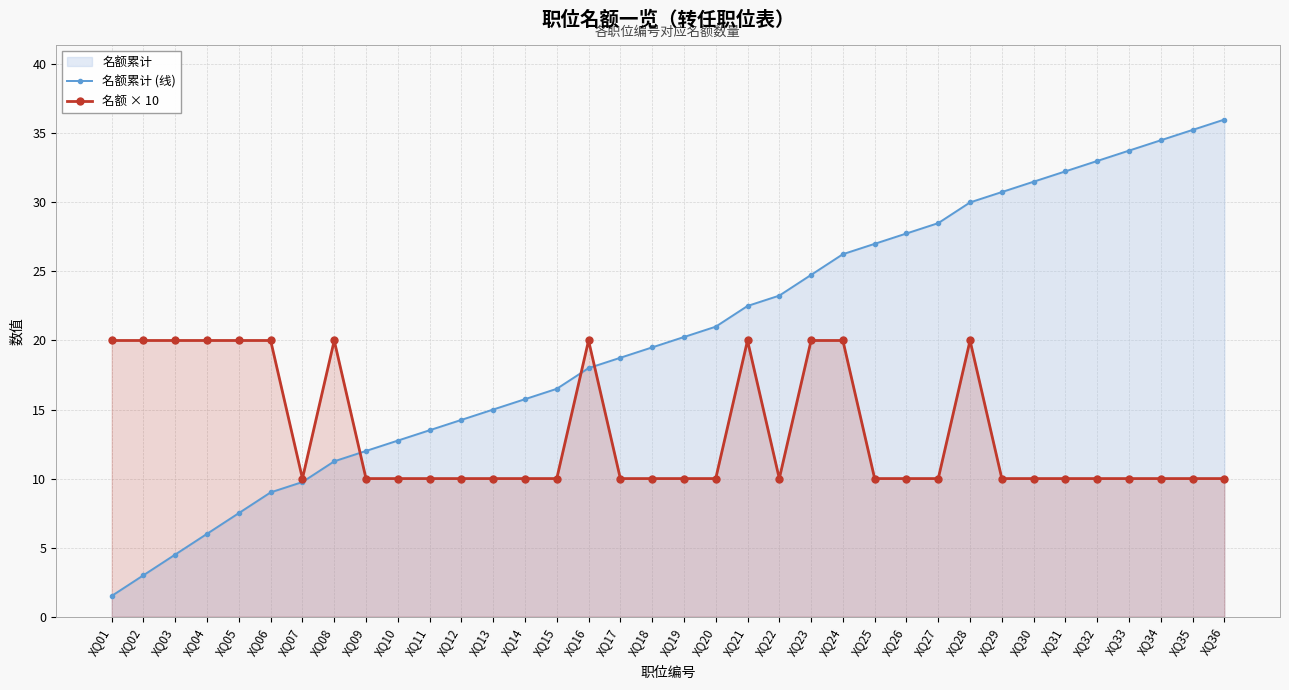

In 名额 × 10, how many points are higher than both neighbors (excluding endpoints)?

4